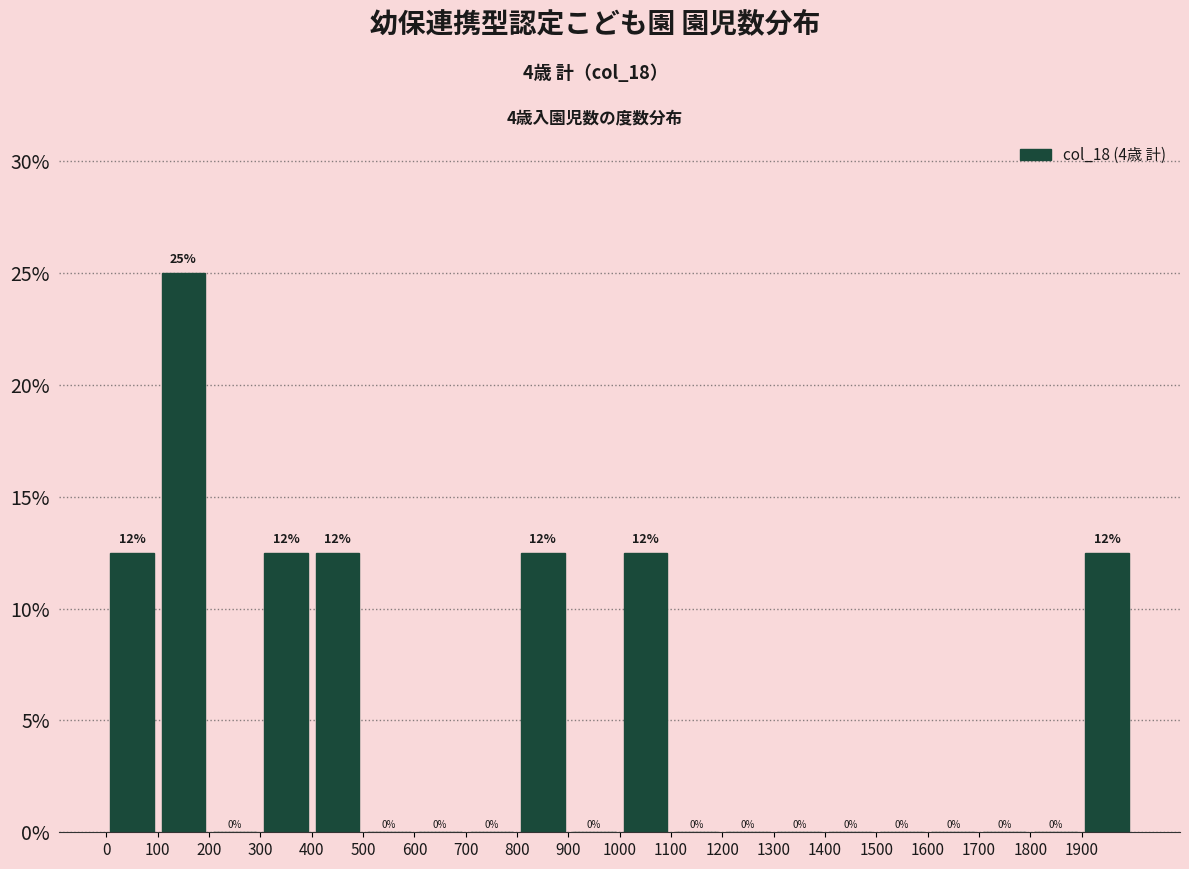

Which range on the x-axis has the tallest bar?

100 to 200